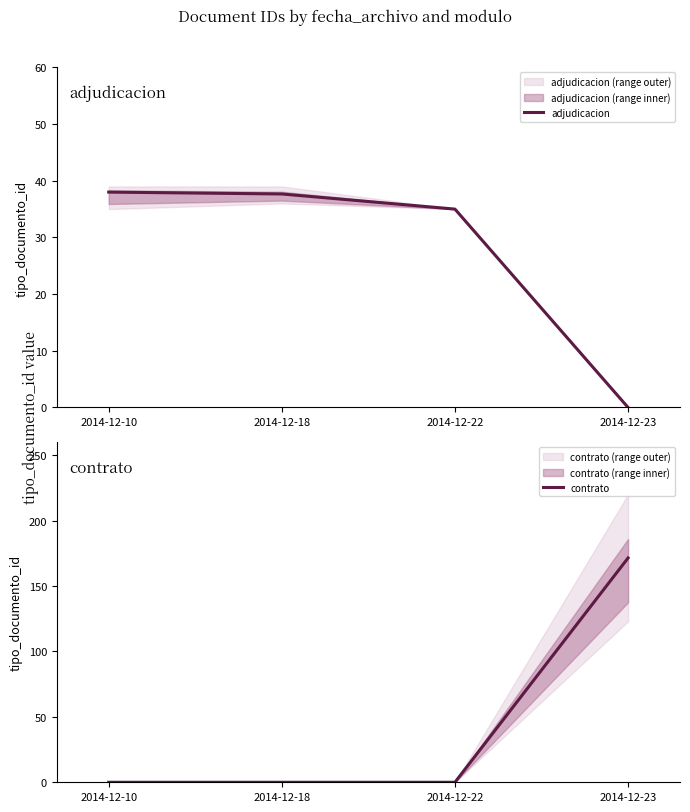

How many positive values does the contrato series have?

1